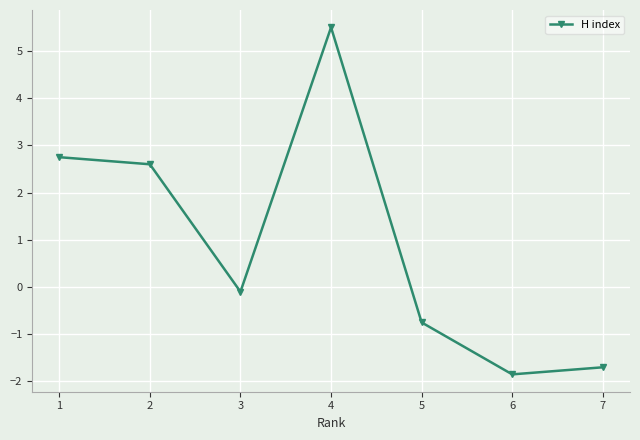

What is the average value?

0.9